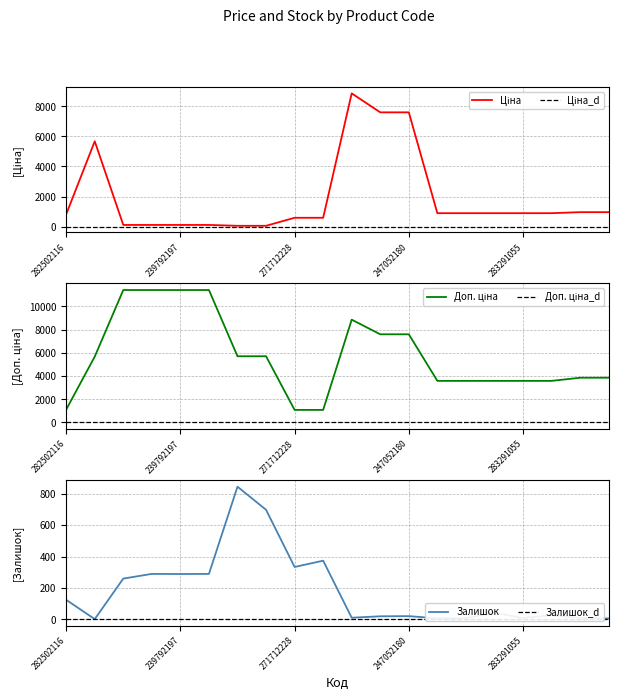

At how many categories does at least one series exceed 9430?

4